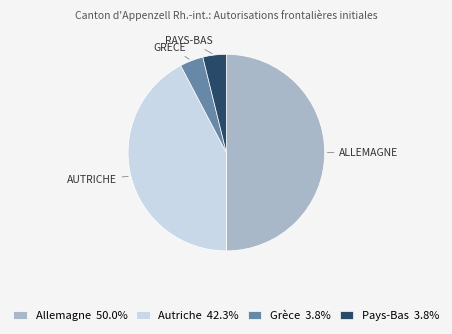

What is the ratio of the value at Allemagne to the value at Grèce?

13.0